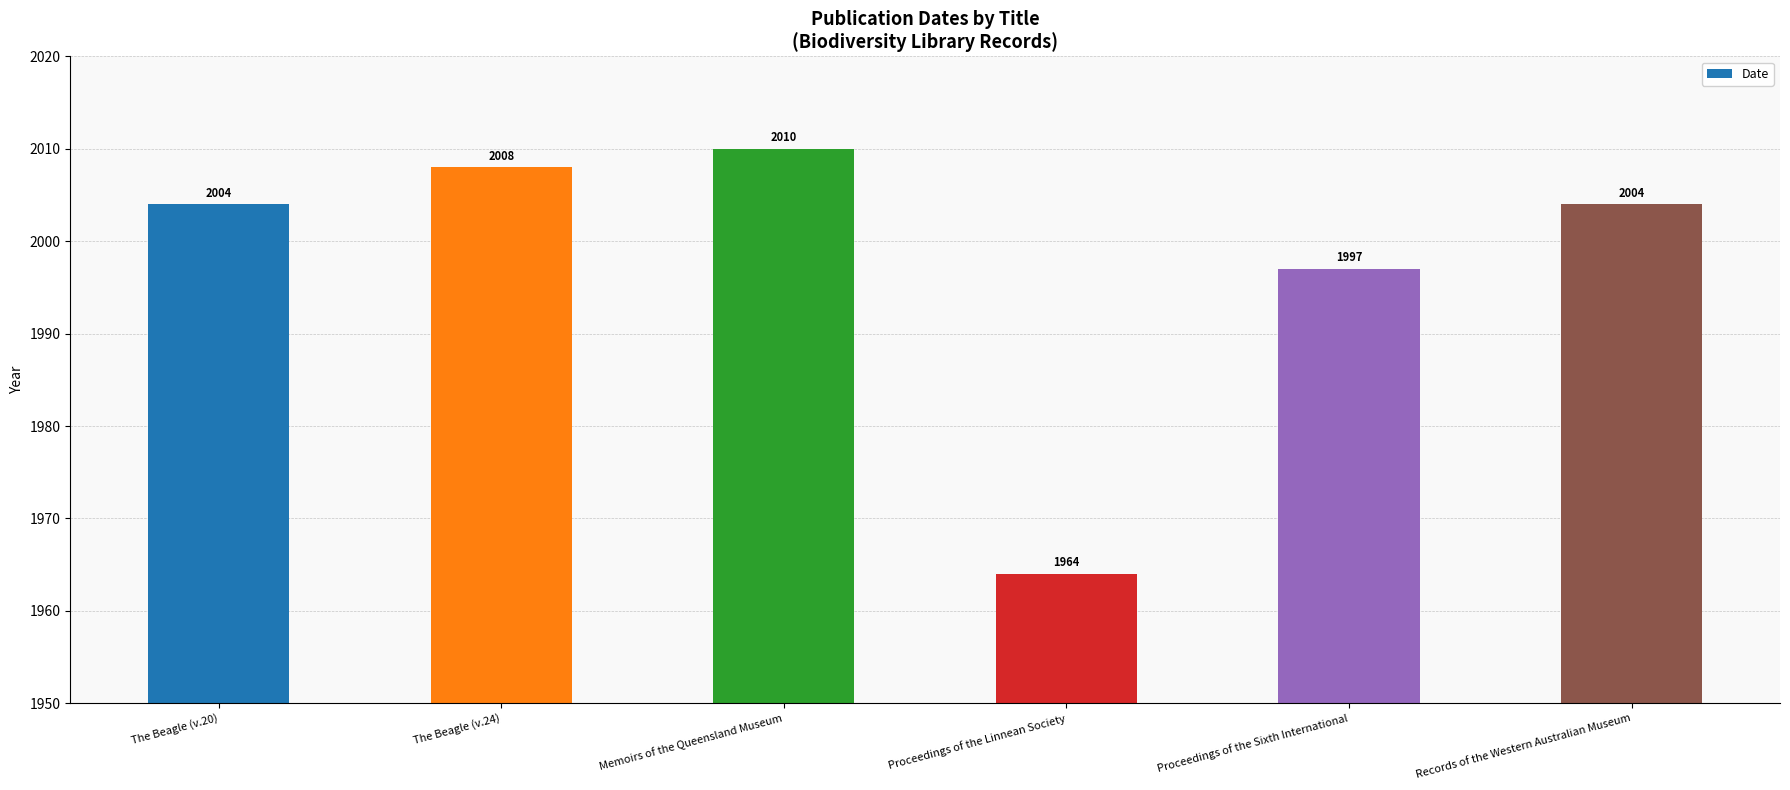

Where is the data nearest to the value 1987?

Proceedings of the Sixth International